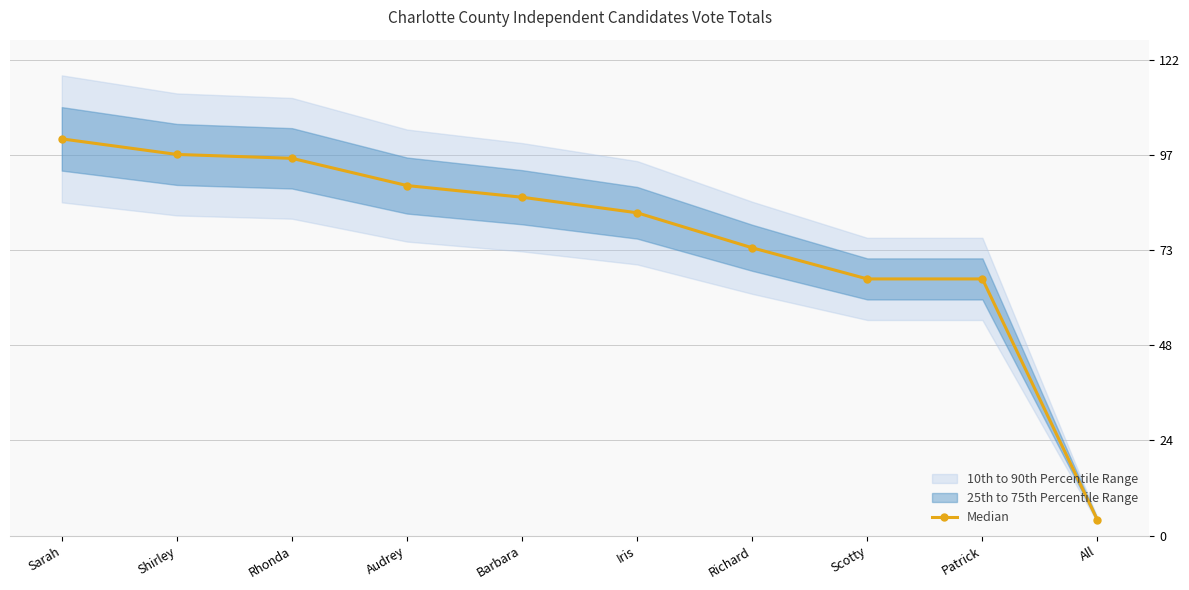

What is the ratio of the value at Rhonda to the value at Sarah?

1.0